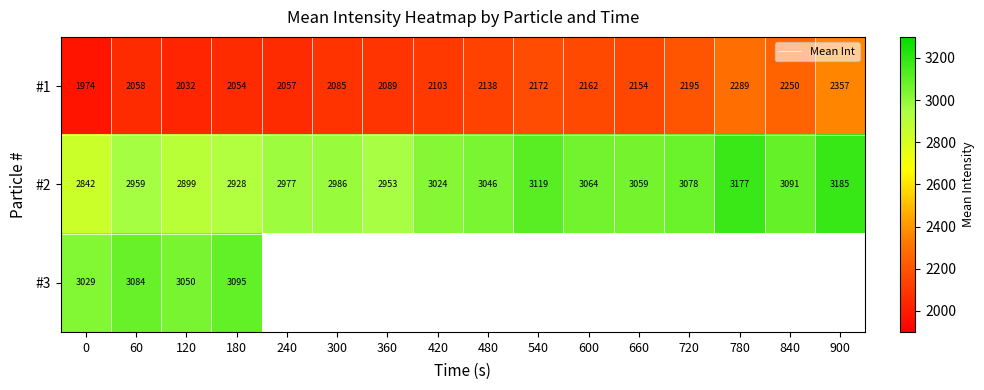

Is the value of #2 at 840 greater than the value of #1 at 0?

Yes